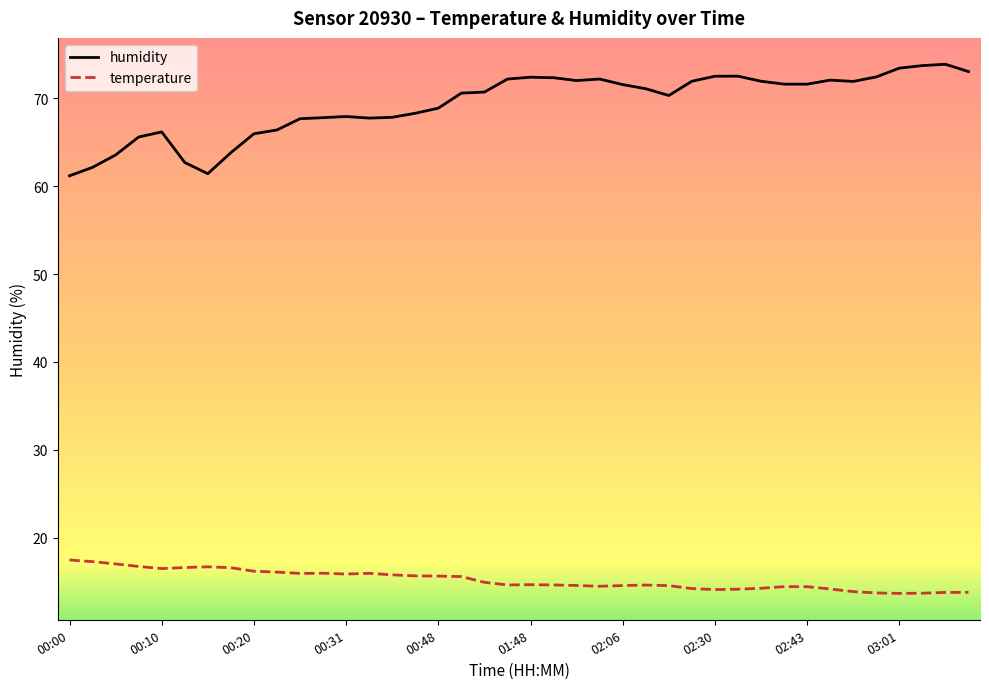

What is the highest value of the temperature series?

17.5